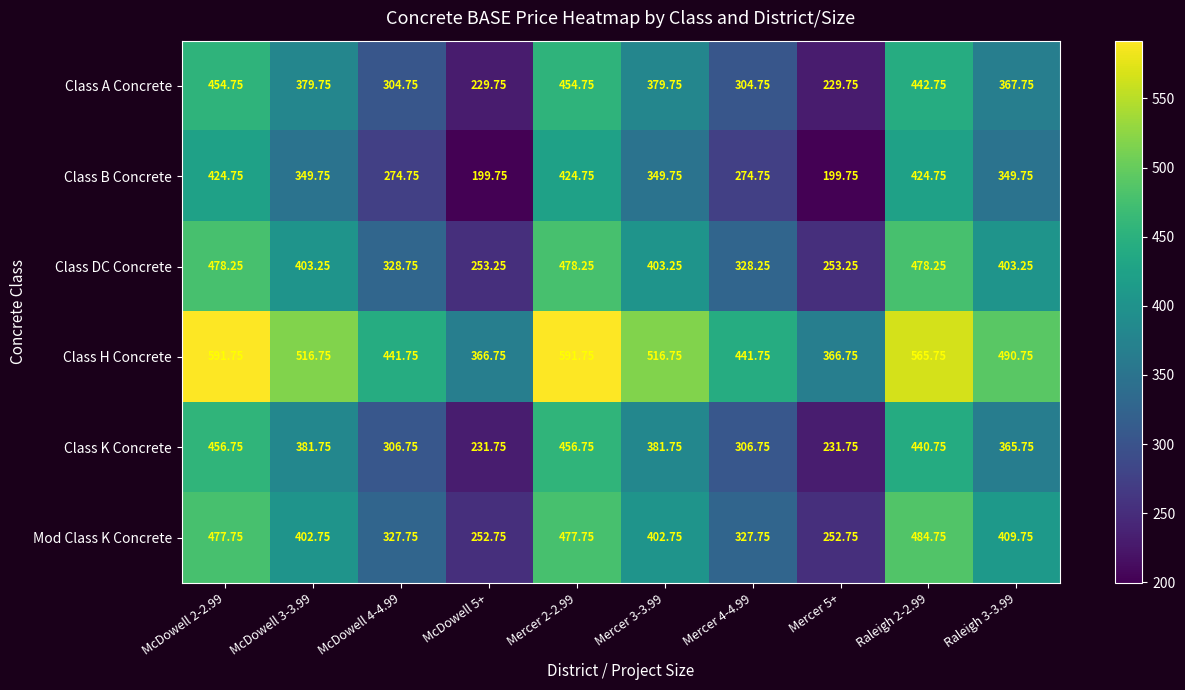

Which series has the largest total across all categories?

Class H Concrete